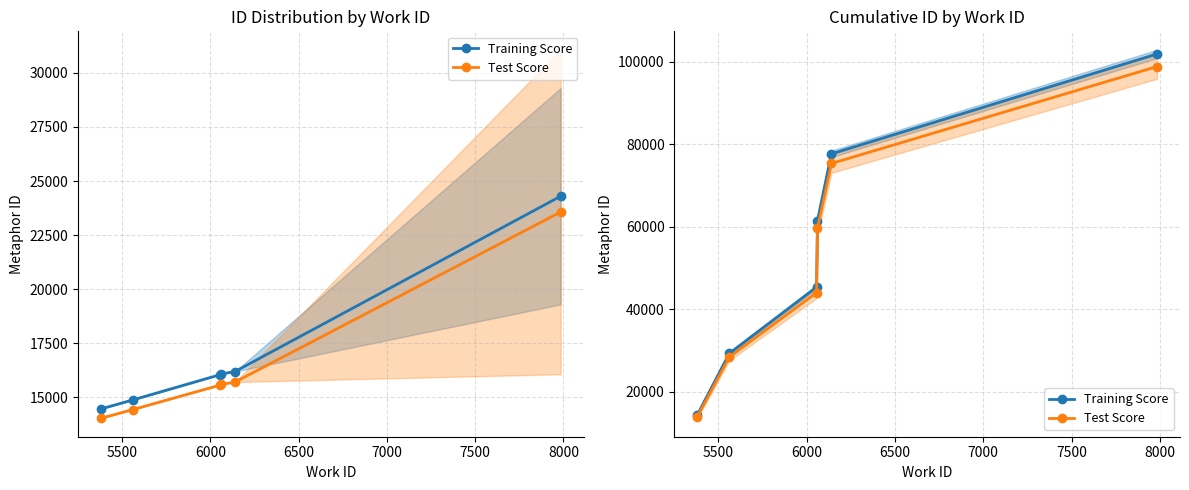

What is the total value across all series at 5500?

57819.5